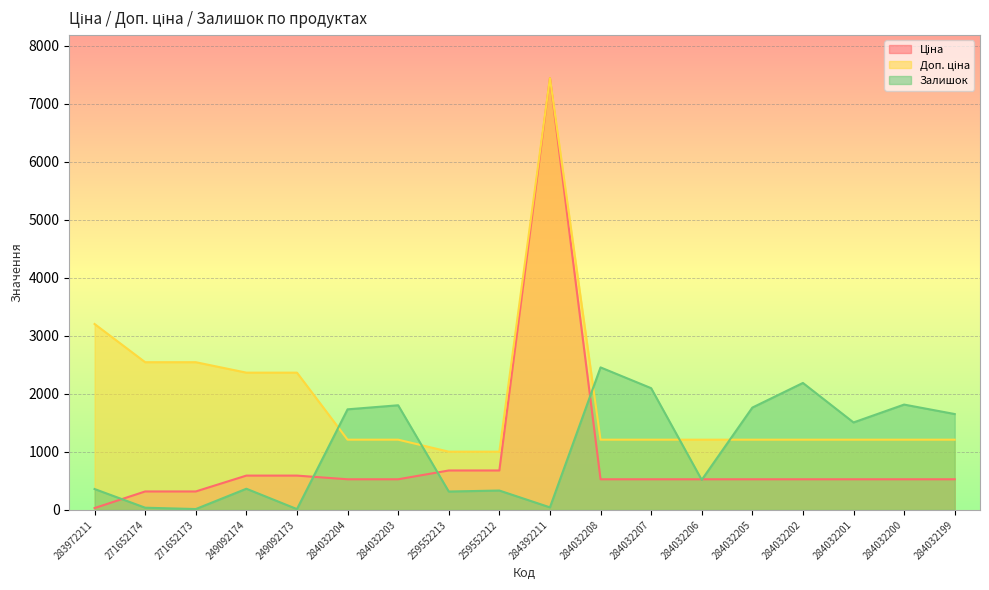

At which category does the chart reach its minimum across all series?

249092173